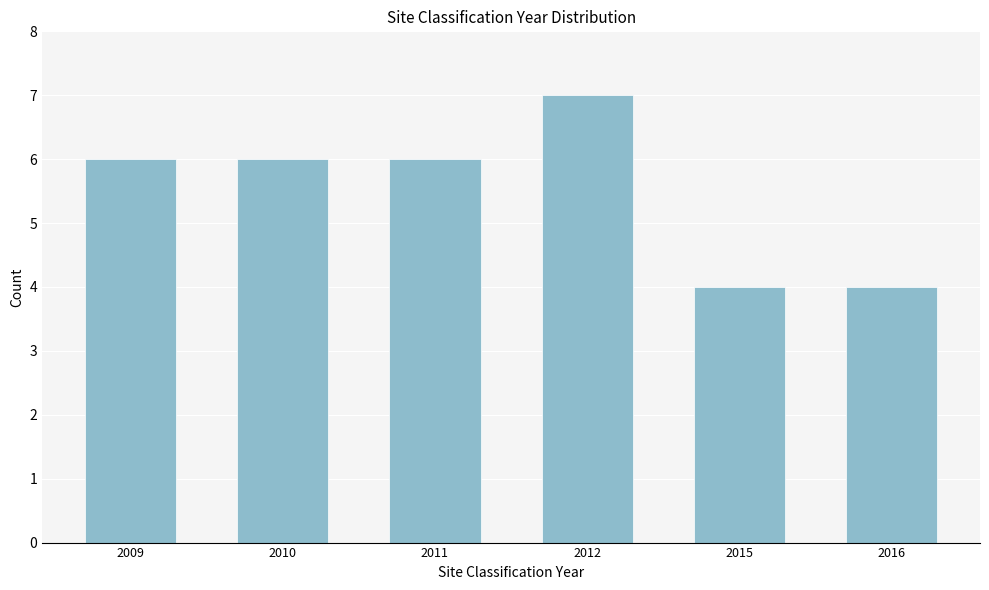

Reading left to right, transcribe all the data shown in this chart.

6	6	6	7	4	4